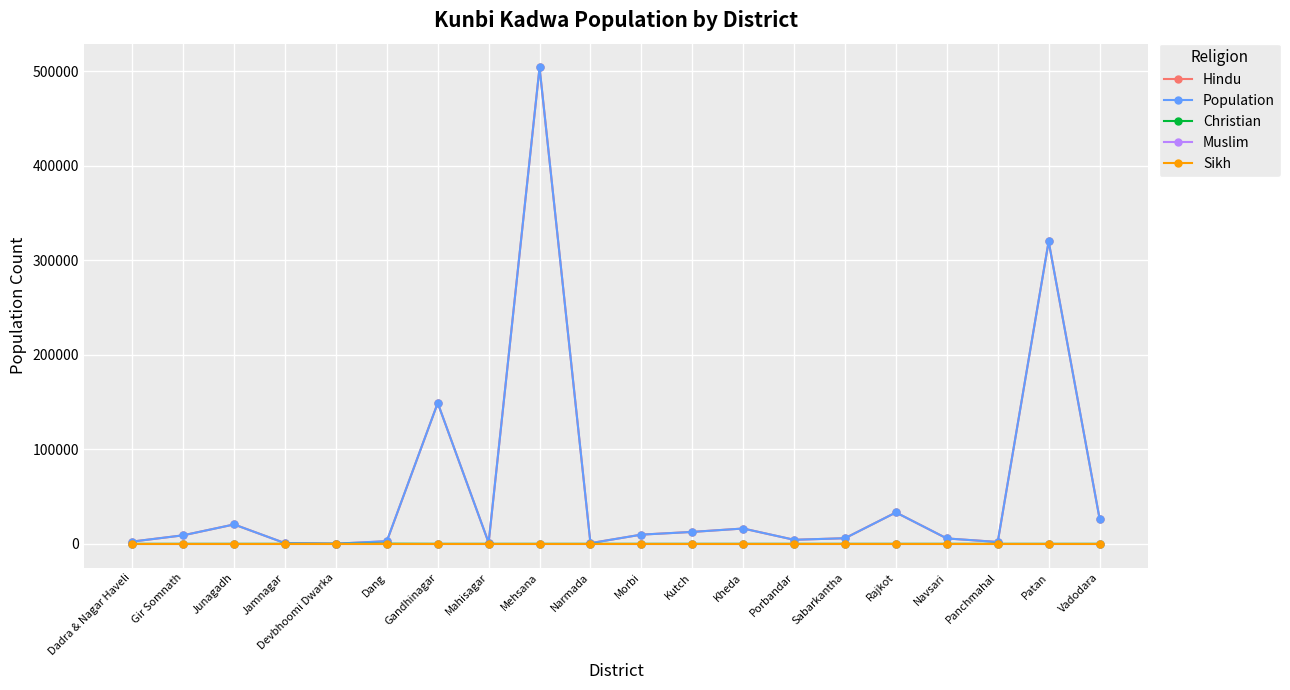

Rank the categories by Muslim value from highest to lowest.

Dadra & Nagar Haveli, Gir Somnath, Junagadh, Jamnagar, Devbhoomi Dwarka, Dang, Gandhinagar, Mahisagar, Mehsana, Narmada, Morbi, Kutch, Kheda, Porbandar, Sabarkantha, Rajkot, Navsari, Panchmahal, Patan, Vadodara